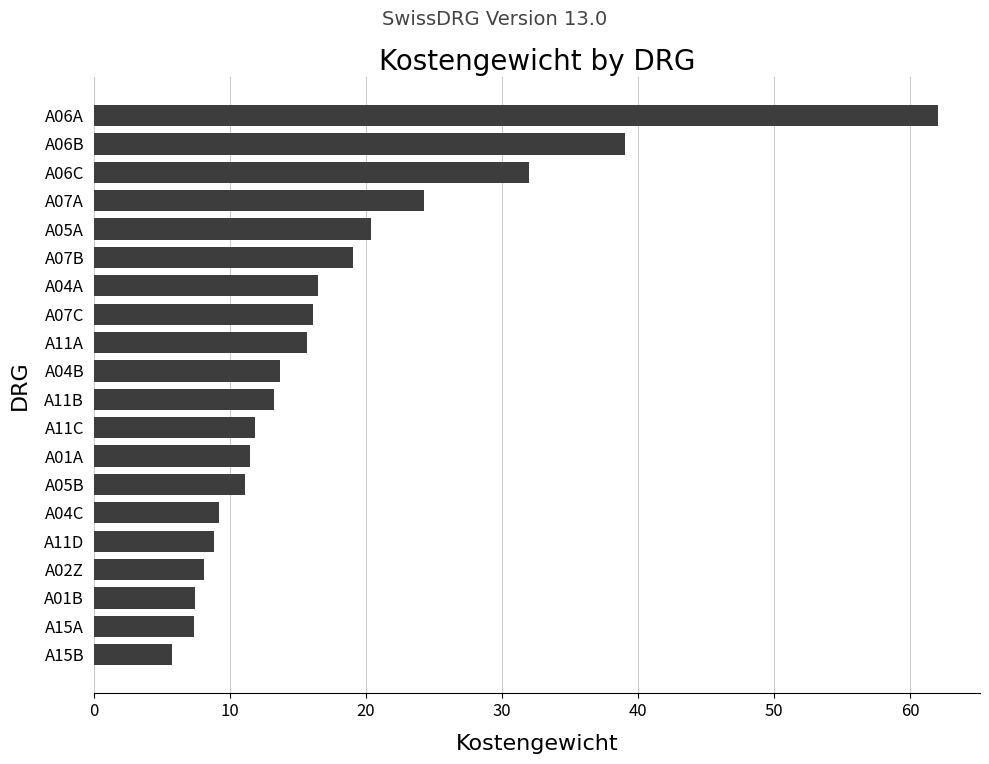

What is the change in value from A02Z to A05A?

+12.3